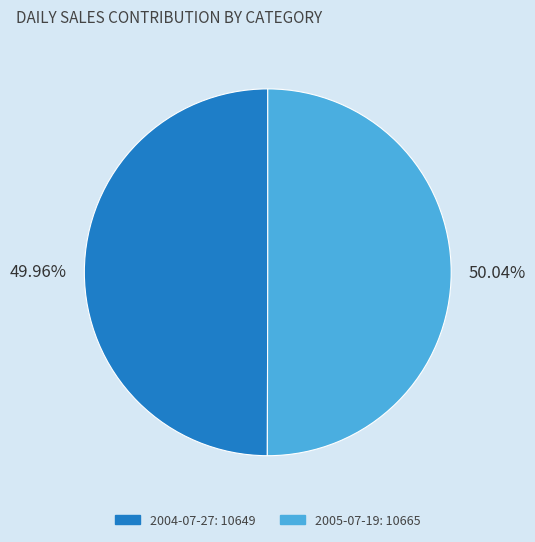

To the nearest percent, what is the average slice percentage?

50%